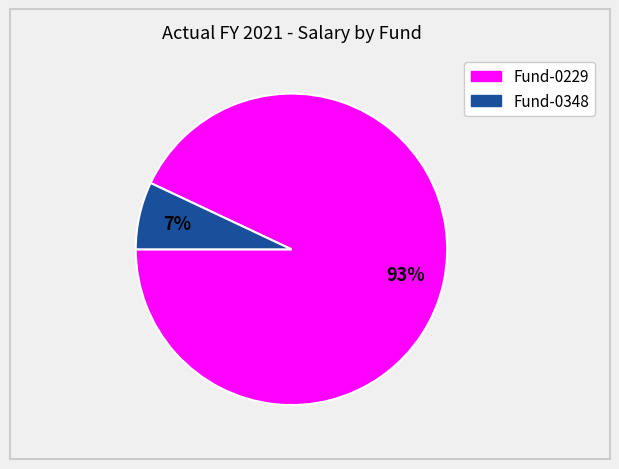

What is the smallest slice in the pie chart?

Fund-0348